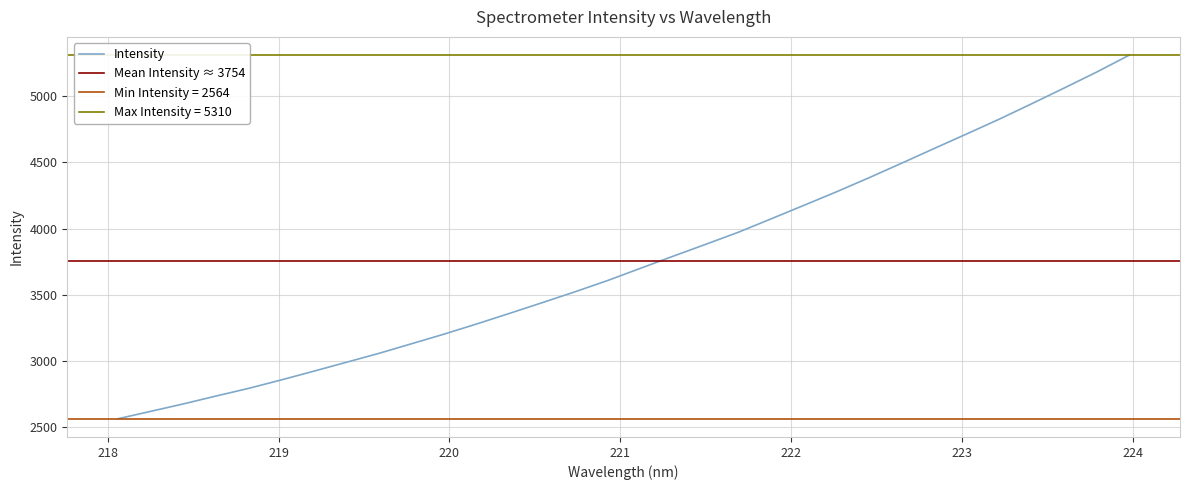

What is the value of the 14th point from the left?

3441.0